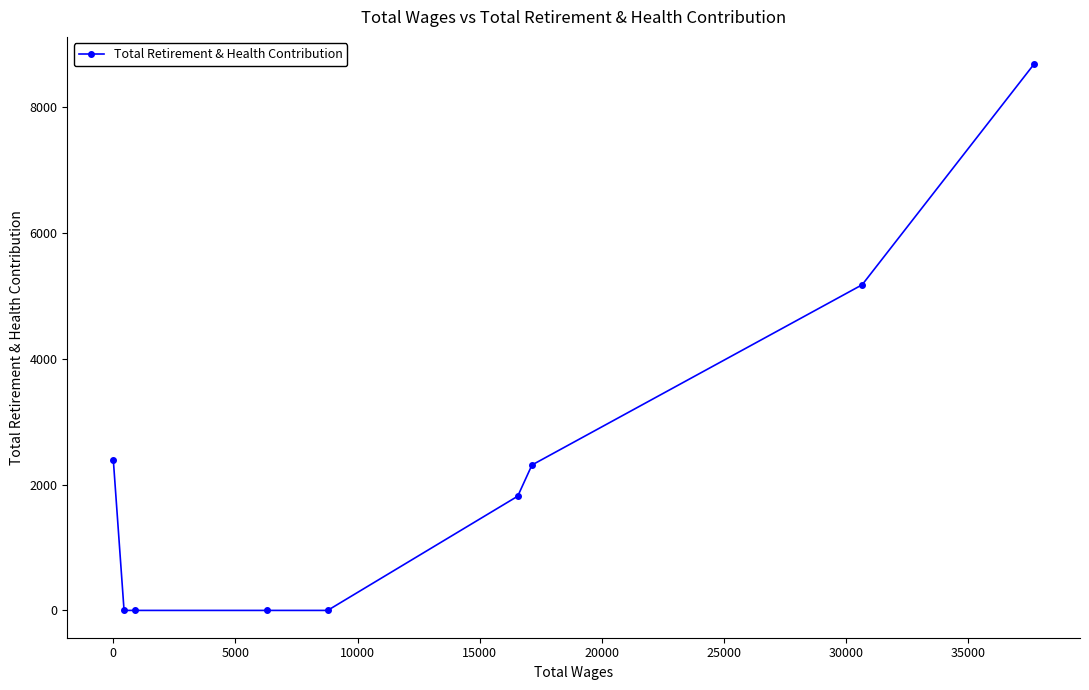

What is the difference between the second highest and second lowest values?

5177